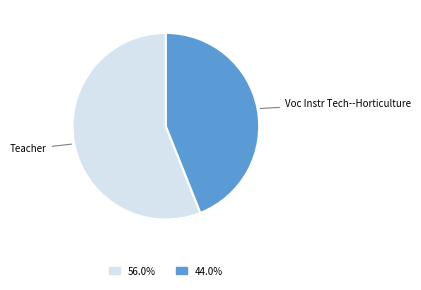

Does any single category account for the majority?

Yes